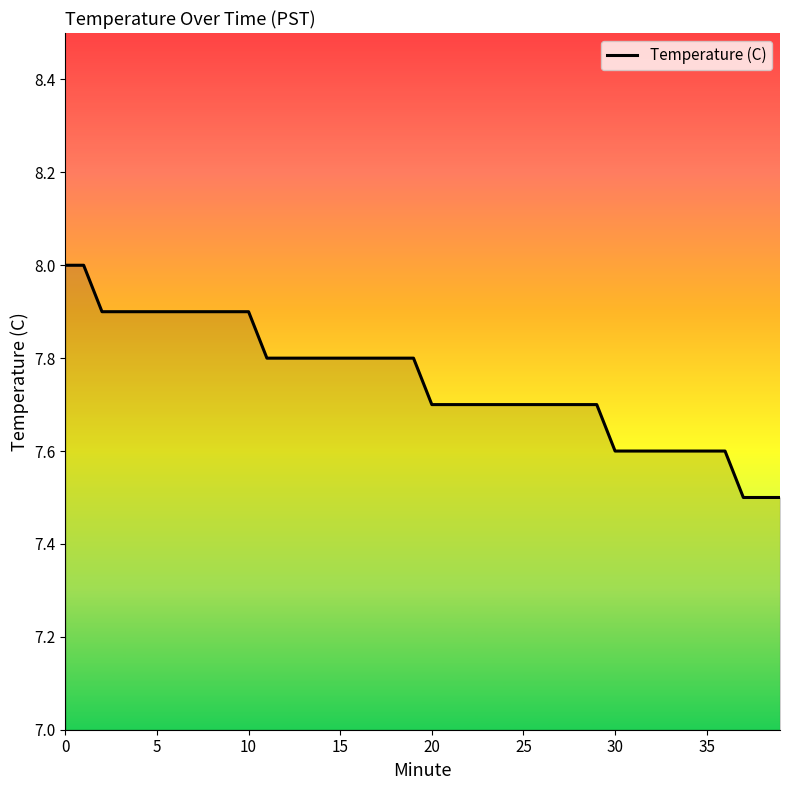

How many values are between 7 and 8?

40